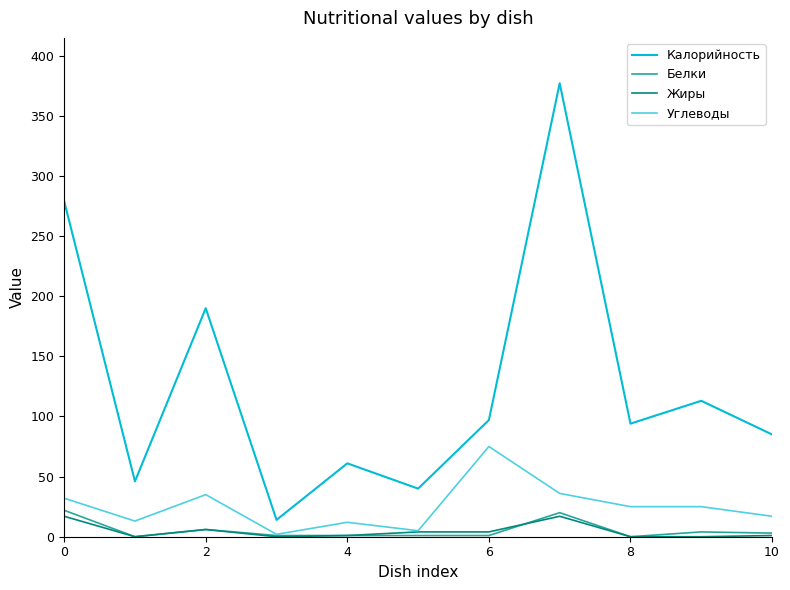

Which series has the largest total across all categories?

Калорийность